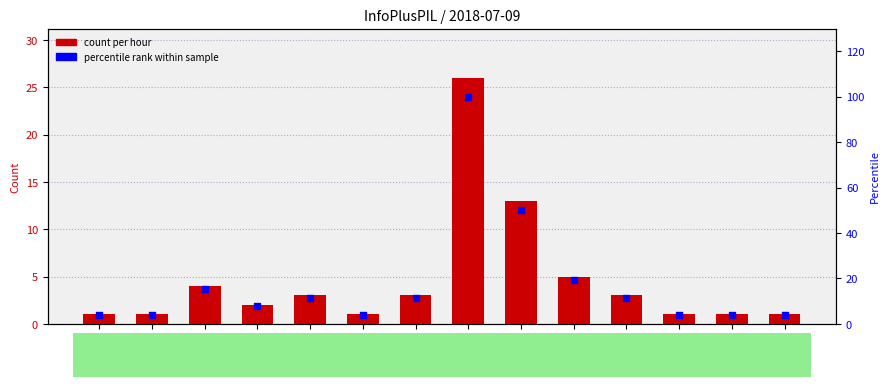

At which category is the sum across all series the highest?

13:00